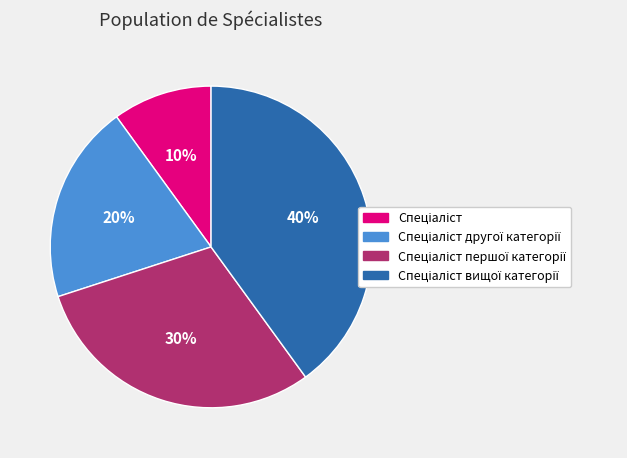

Does any single category account for the majority?

No